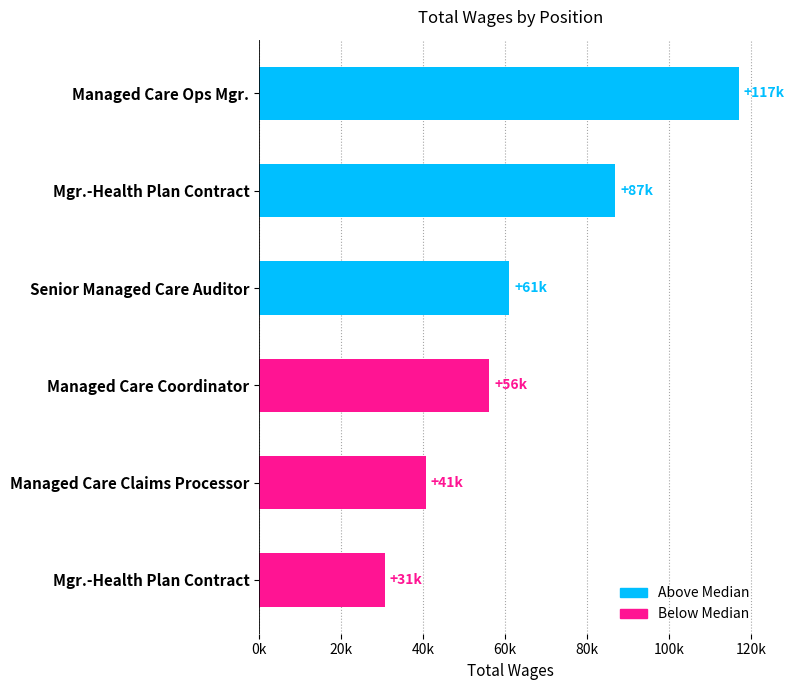

Which label corresponds to the largest value in the chart?

Managed Care Ops Mgr.